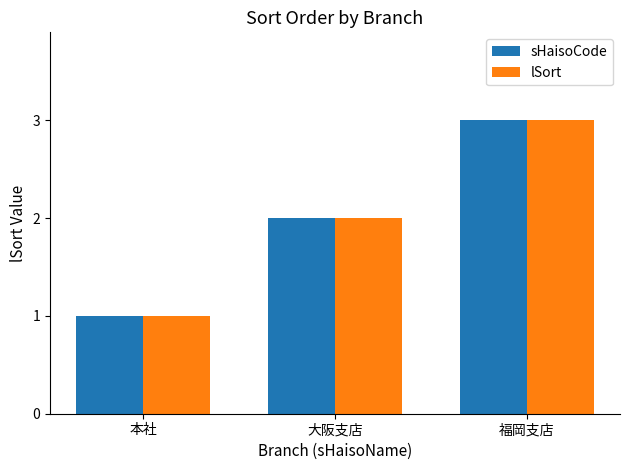

Reading left to right, list all the values displayed in this chart.

sHaisoCode: 本社=1	大阪支店=2	福岡支店=3
lSort: 本社=1	大阪支店=2	福岡支店=3